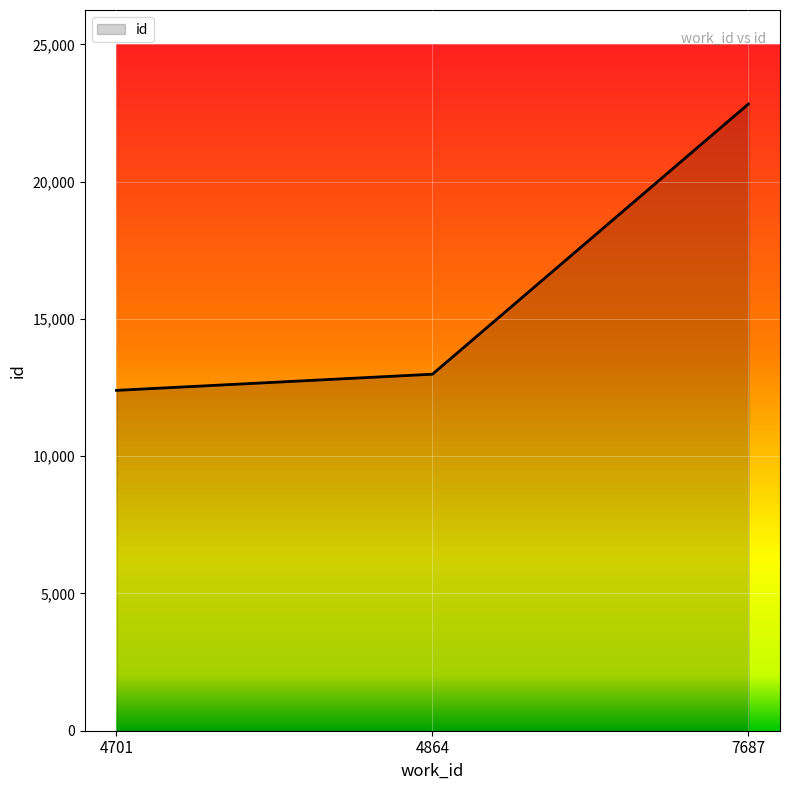

List the labels in order of value, smallest first.

4701, 4864, 7687